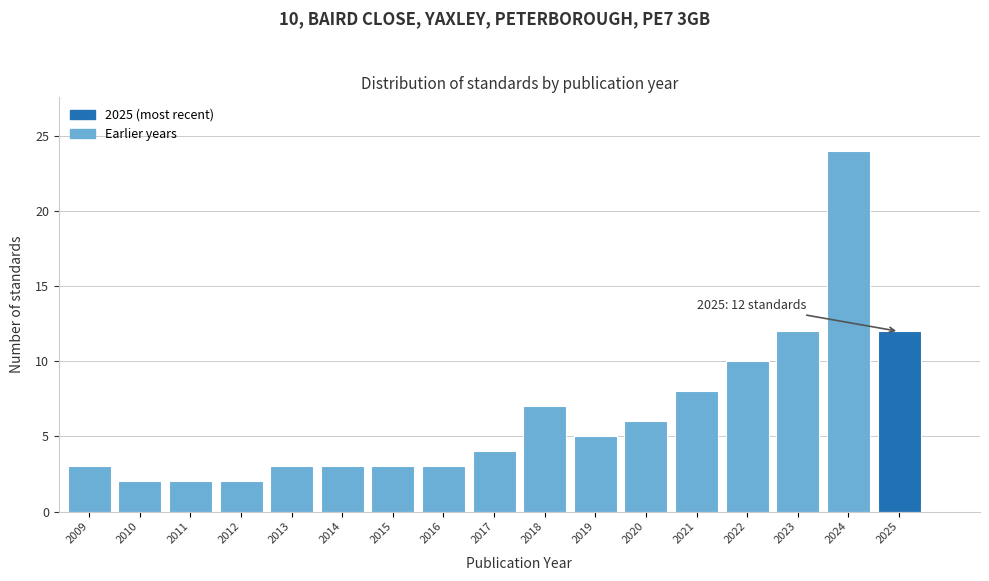

Reading left to right, extract all data points from this chart.

3	2	2	2	3	3	3	3	4	7	5	6	8	10	12	24	12